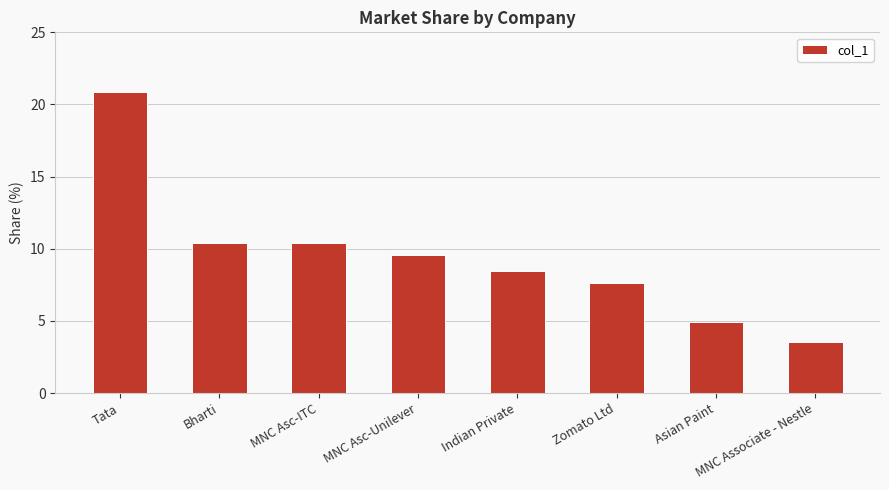

Reading right to left, transcribe all the data shown in this chart.

3.5	4.9	7.6	8.5	9.5	10.4	10.4	20.8